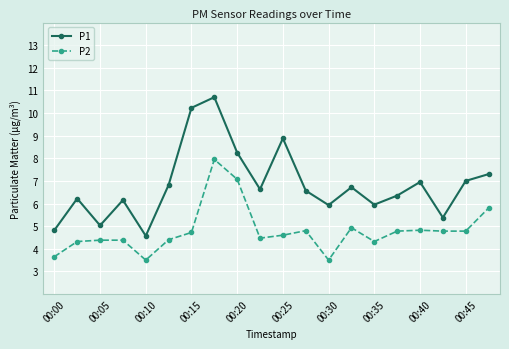

What is the highest value of the P1 series?

10.7